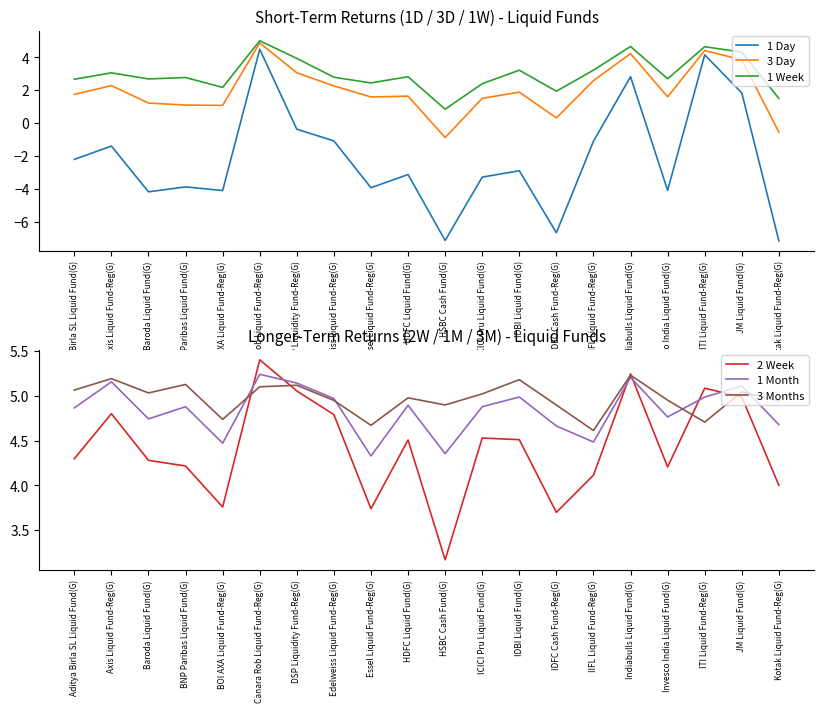

What is the total value across all series at Canara Rob Liquid Fund-Reg(G)?

30.1